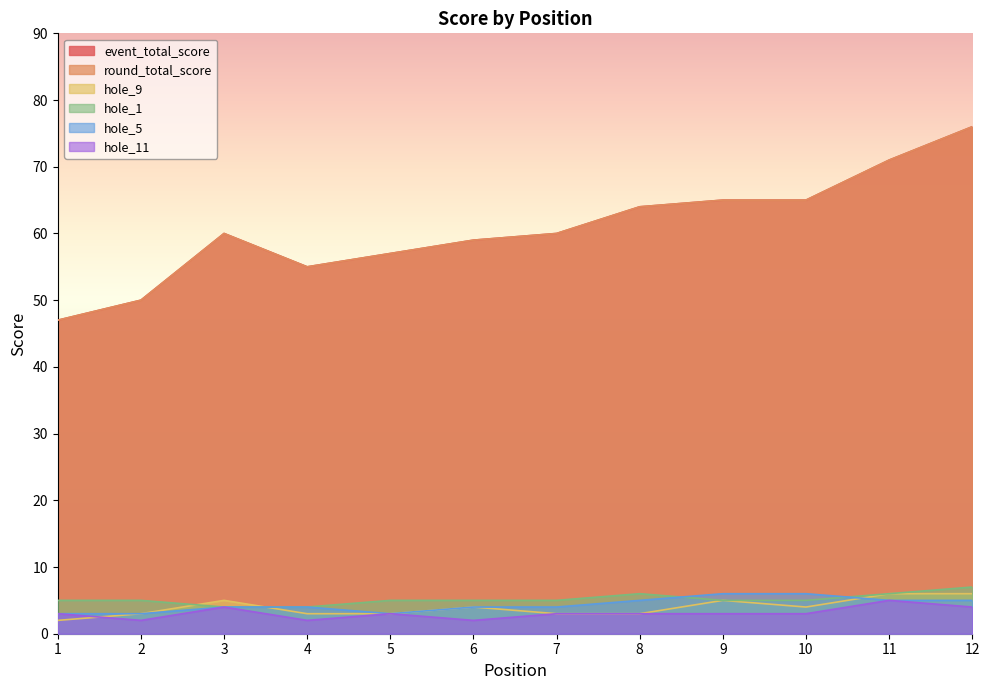

Reading left to right, extract all data points from this chart.

event_total_score: 47	50	60	55	57	59	60	64	65	65	71	76
round_total_score: 47	50	60	55	57	59	60	64	65	65	71	76
hole_9: 2	3	5	3	3	4	3	3	5	4	6	6
hole_1: 5	5	4	4	5	5	5	6	5	5	6	7
hole_5: 3	3	4	4	3	4	4	5	6	6	5	5
hole_11: 3	2	4	2	3	2	3	3	3	3	5	4